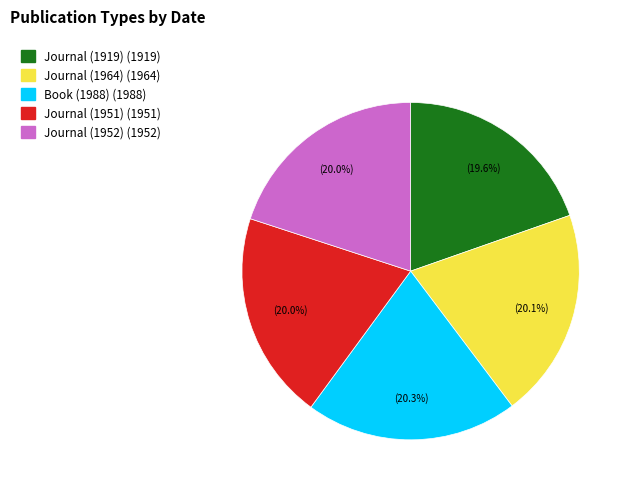

What is the ratio of the value at Journal (1964) (1964) to the value at Journal (1951) (1951)?

1.0